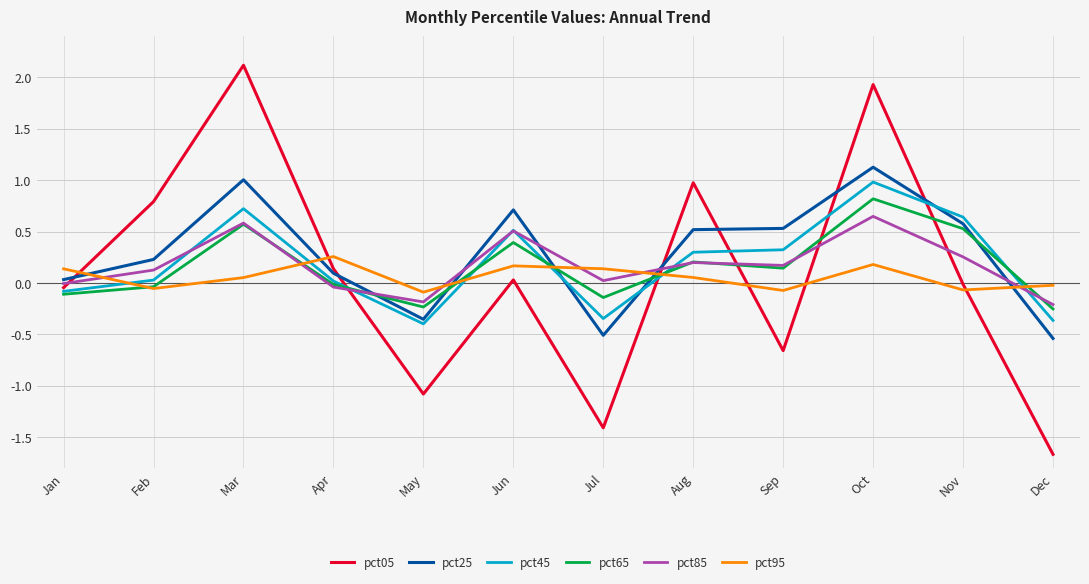

Between Jan and May, which series saw the biggest shift?

pct05